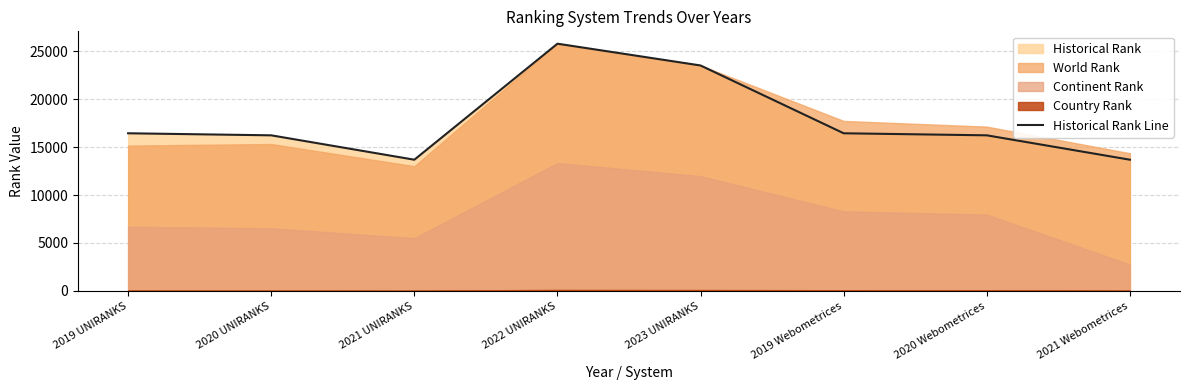

What is the label of the 4th point from the left?

2022 UNIRANKS